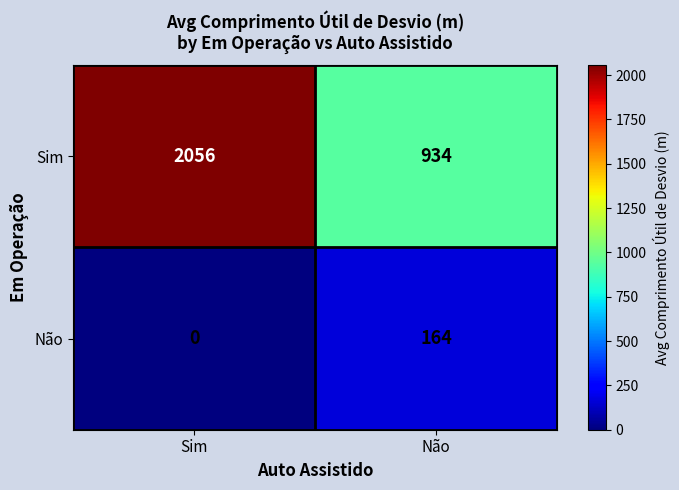

At which label is Não closest to 82?

Sim